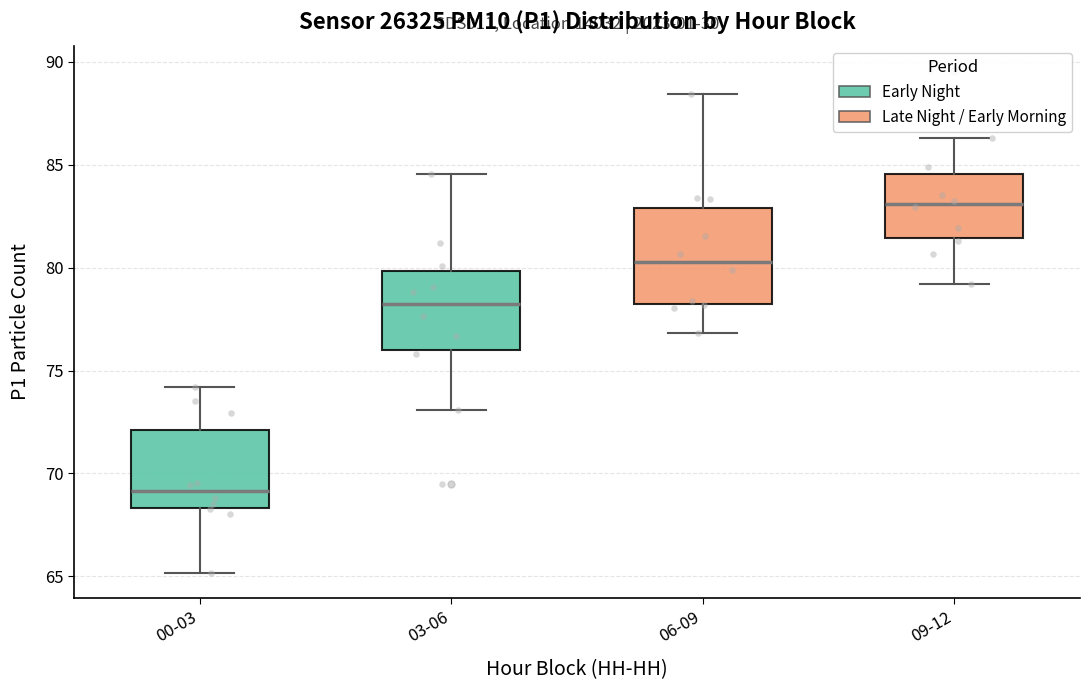

Where is the upper edge of the box for 06-09 on the y-axis? The values are not printed on the chart, so give them approximately, as read against the axis.

83.0